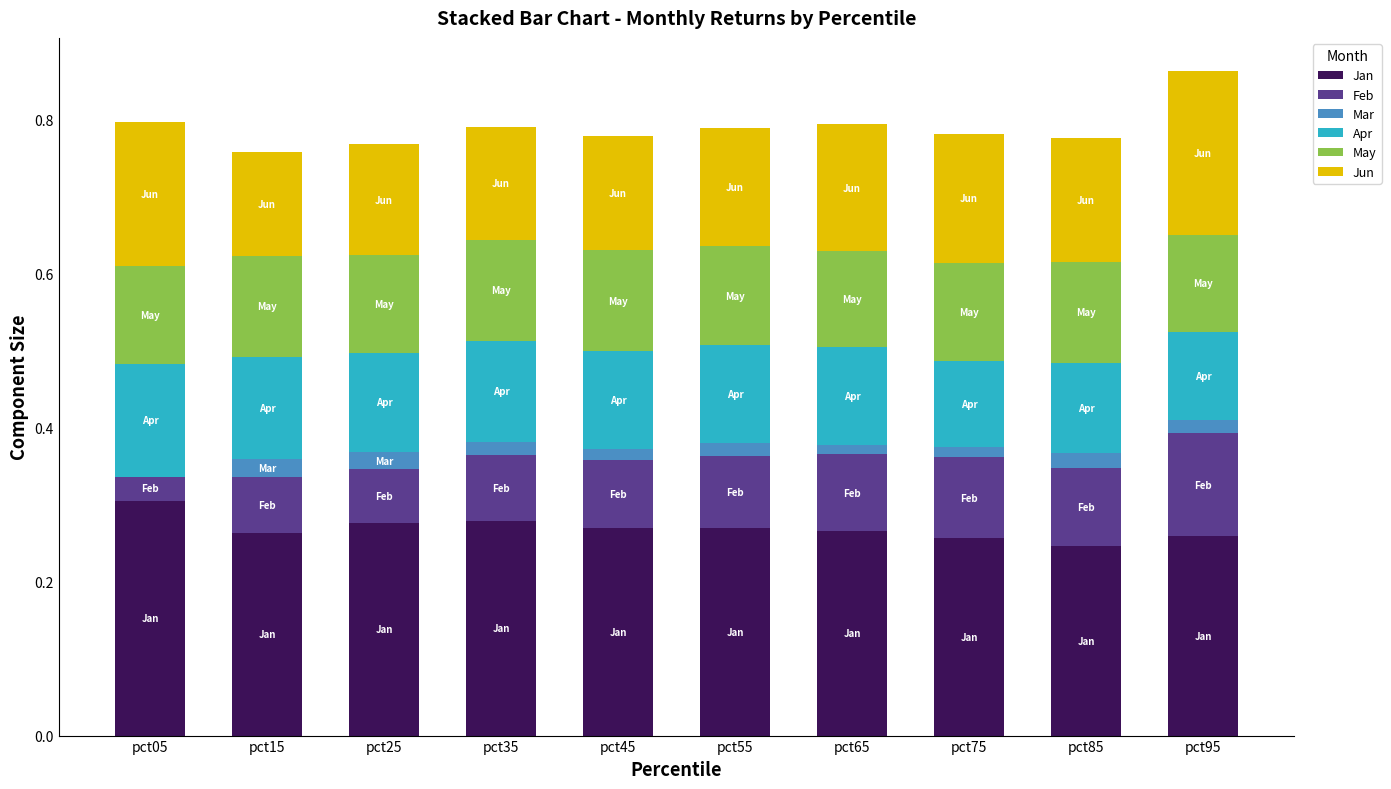

Reading right to left, list all the values displayed in this chart.

Jan: pct95=0.3	pct85=0.2	pct75=0.3	pct65=0.3	pct55=0.3	pct45=0.3	pct35=0.3	pct25=0.3	pct15=0.3	pct05=0.3
Feb: pct95=0.1	pct85=0.1	pct75=0.1	pct65=0.1	pct55=0.1	pct45=0.1	pct35=0.1	pct25=0.1	pct15=0.1	pct05=0.0
Mar: pct95=0.0	pct85=0.0	pct75=0.0	pct65=0.0	pct55=0.0	pct45=0.0	pct35=0.0	pct25=0.0	pct15=0.0	pct05=-0.0
Apr: pct95=0.1	pct85=0.1	pct75=0.1	pct65=0.1	pct55=0.1	pct45=0.1	pct35=0.1	pct25=0.1	pct15=0.1	pct05=0.1
May: pct95=0.1	pct85=0.1	pct75=0.1	pct65=0.1	pct55=0.1	pct45=0.1	pct35=0.1	pct25=0.1	pct15=0.1	pct05=0.1
Jun: pct95=0.2	pct85=0.2	pct75=0.2	pct65=0.2	pct55=0.2	pct45=0.1	pct35=0.1	pct25=0.1	pct15=0.1	pct05=0.2